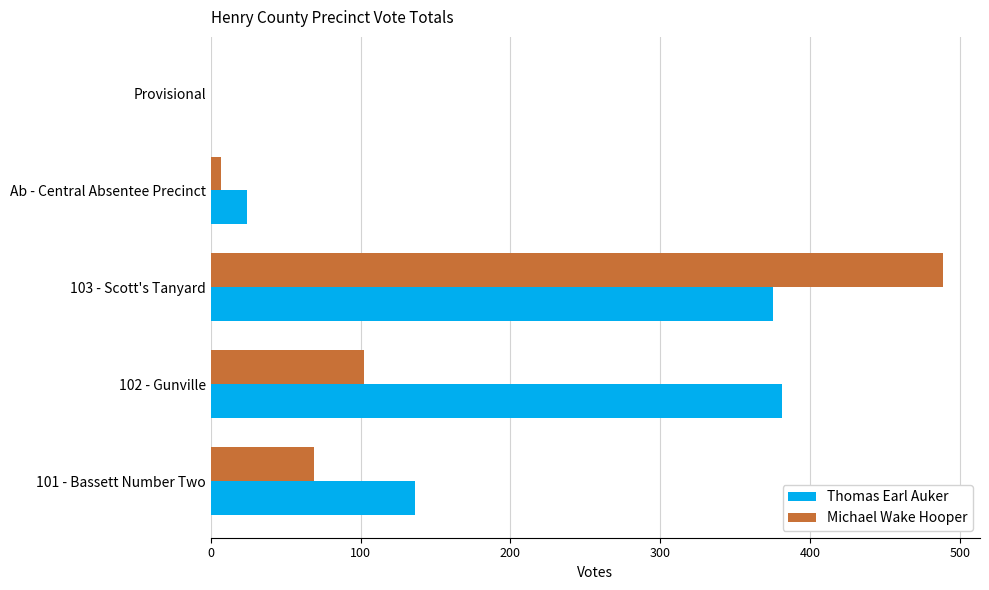

Which category has the highest value in the Michael Wake Hooper series?

103 - Scott's Tanyard